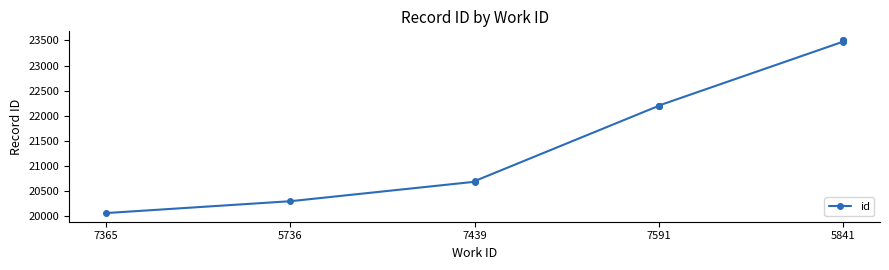

How many distinct data groups are displayed?

1